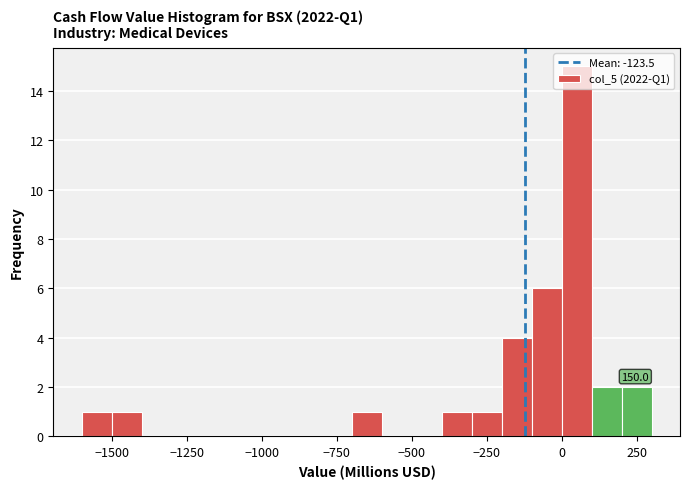

Read against the x-axis, roughly where is the centre of the tallest bar?

50